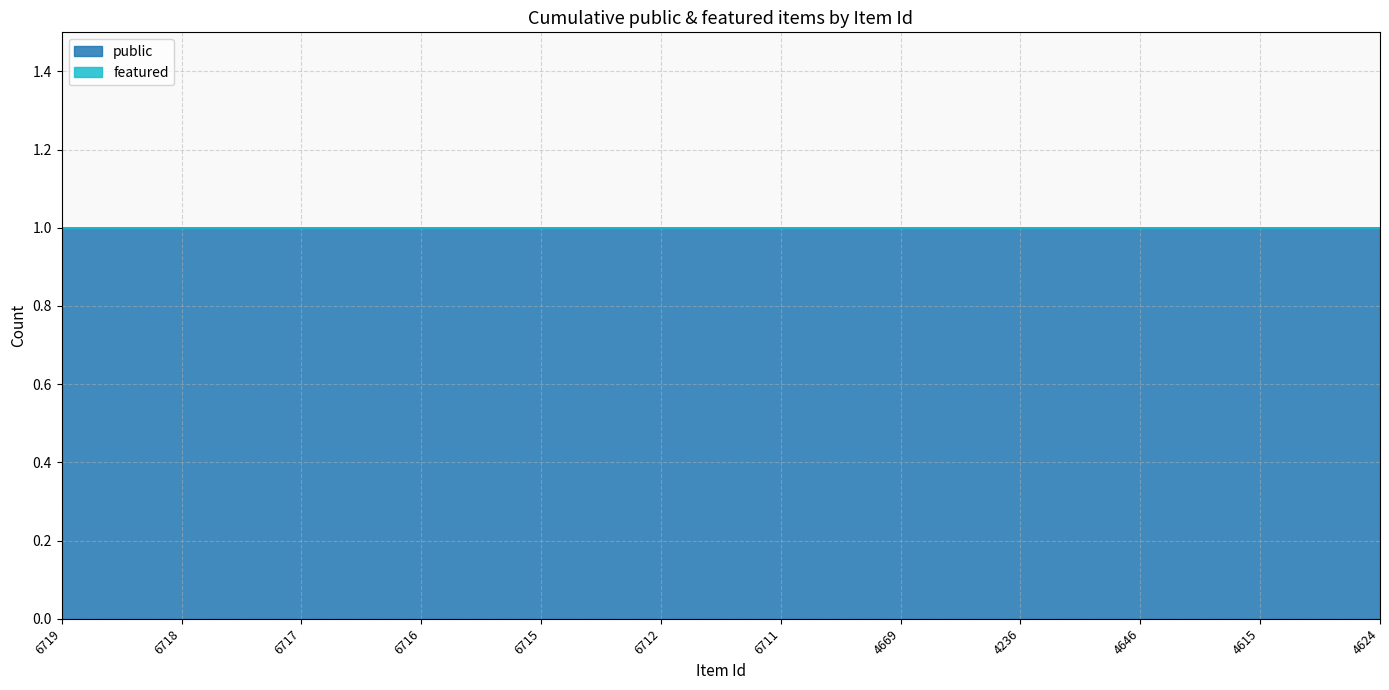

Which series has the largest range (max minus min)?

public